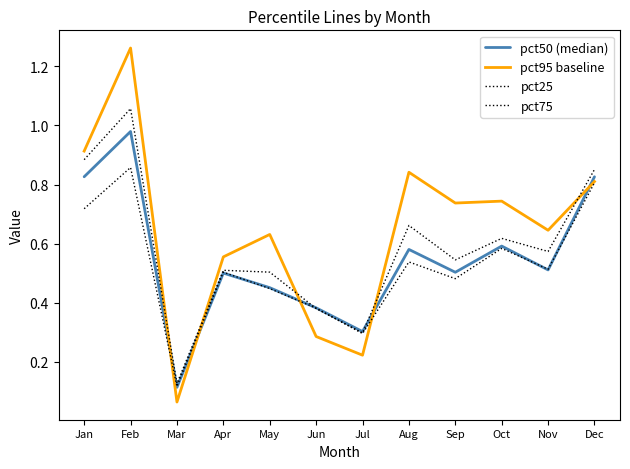

How many lines are shown in the chart?

4